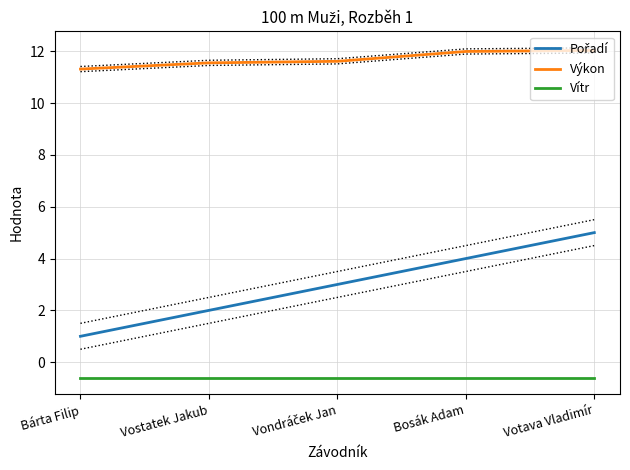

At which category is the sum across all series the highest?

Votava Vladimír